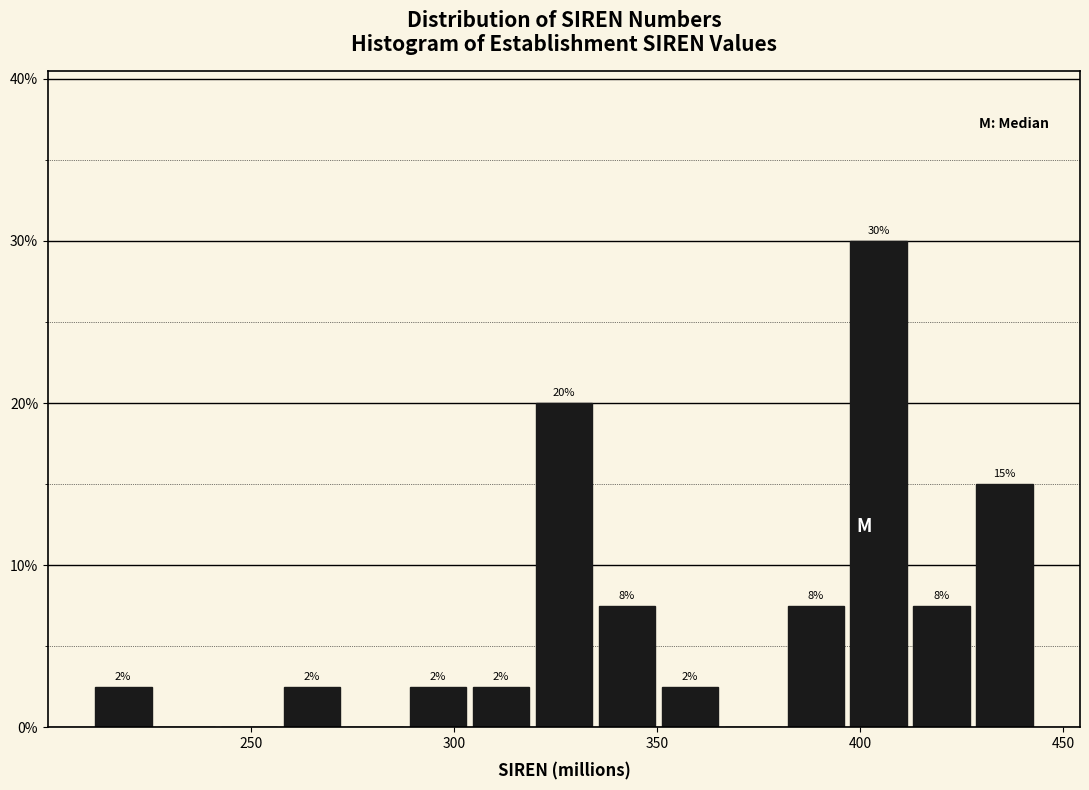

Read against the x-axis, roughly where is the centre of the tallest bar?

405